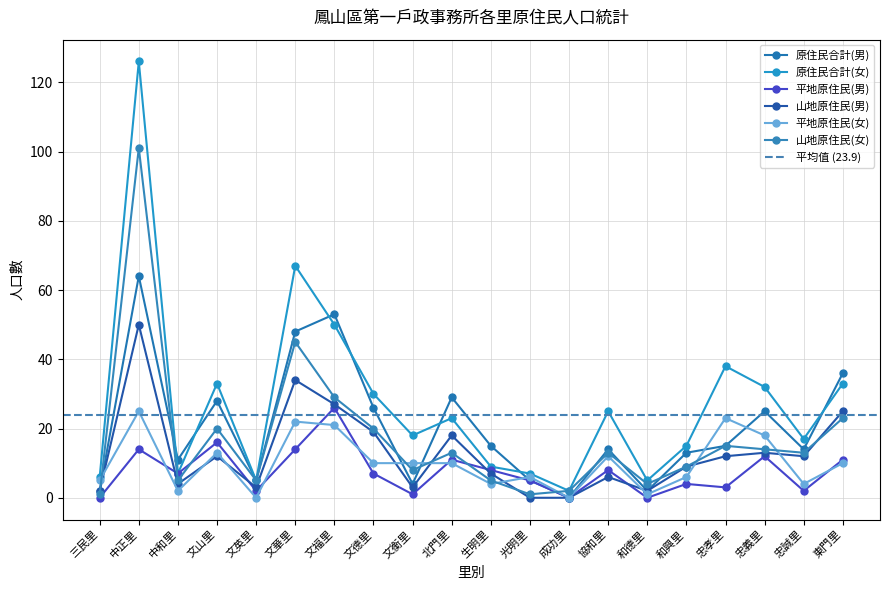

True or false: 原住民合計(女) has a value of 126 at 中正里.

True